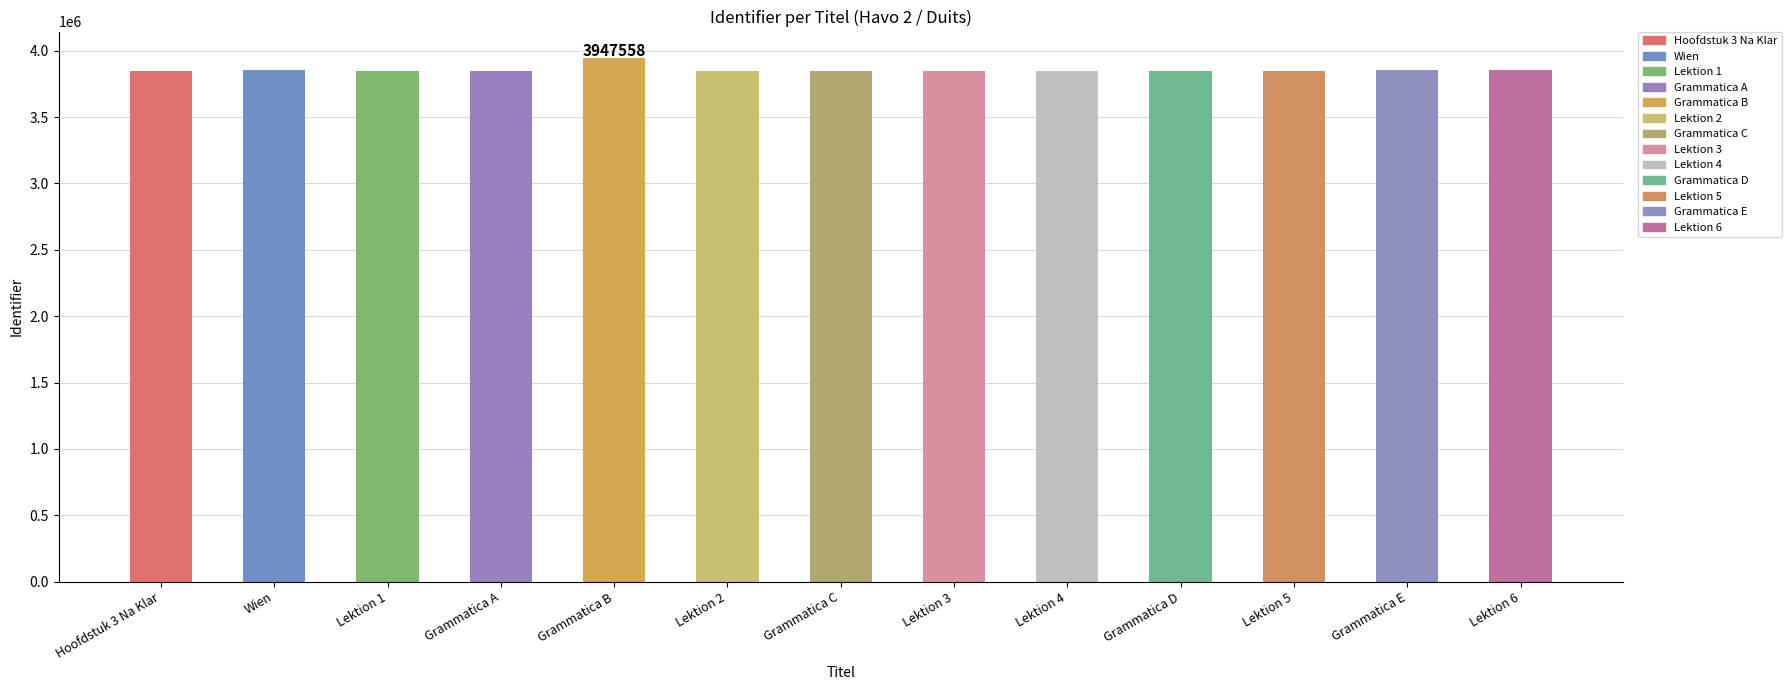

At which label does the data first exceed 3850653?

Wien